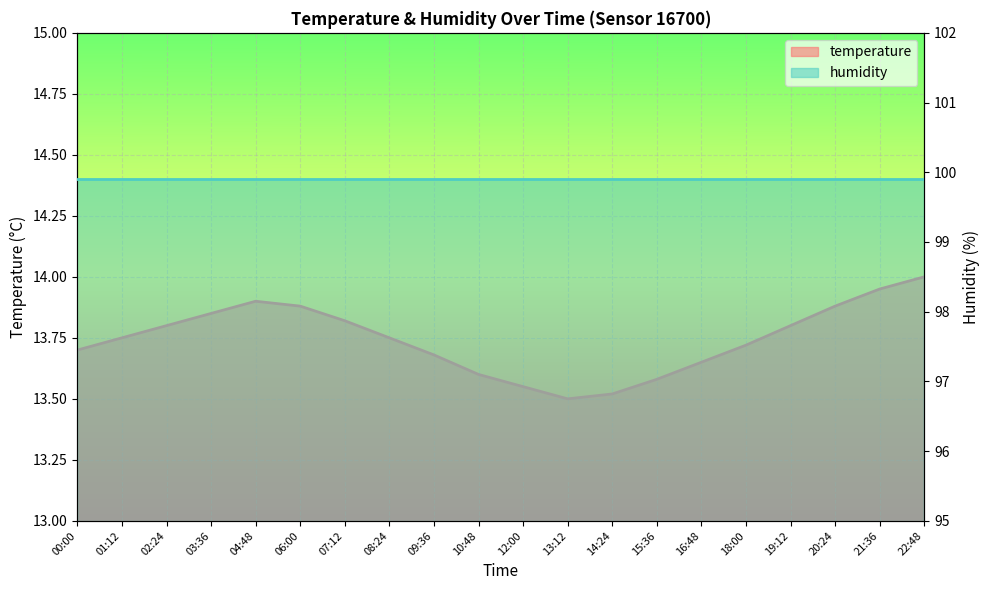

List the labels in order of value, largest first.

22:48, 21:36, 04:48, 06:00, 20:24, 03:36, 07:12, 02:24, 19:12, 01:12, 08:24, 18:00, 00:00, 09:36, 16:48, 10:48, 15:36, 12:00, 14:24, 13:12